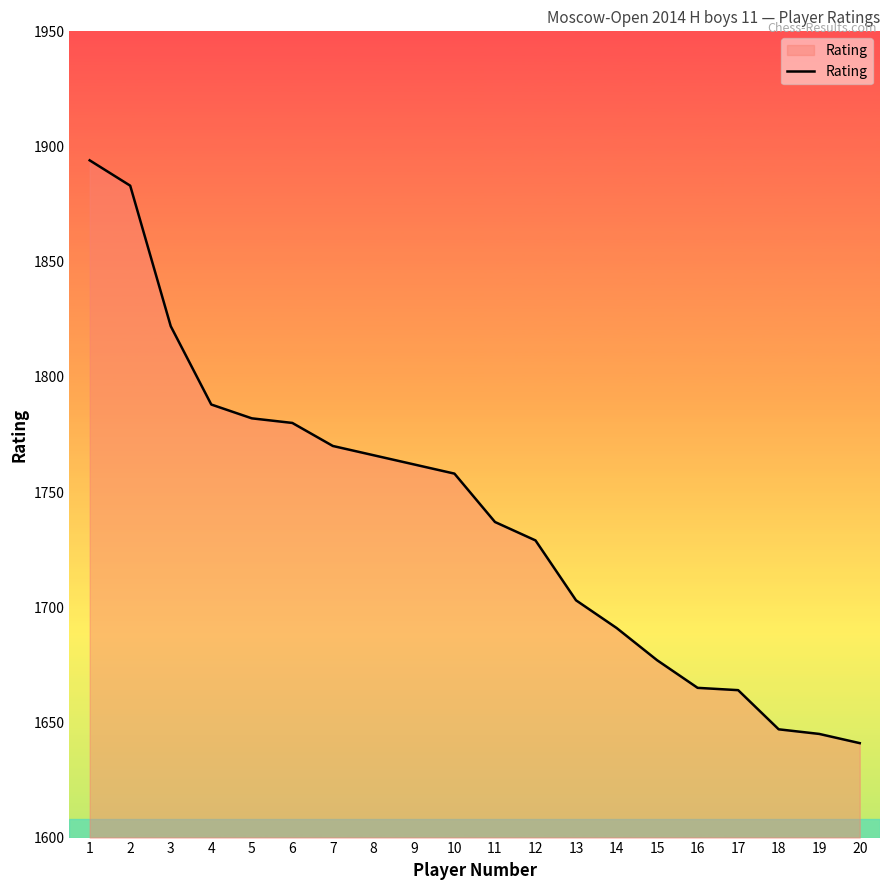

How many lines are shown in the chart?

1